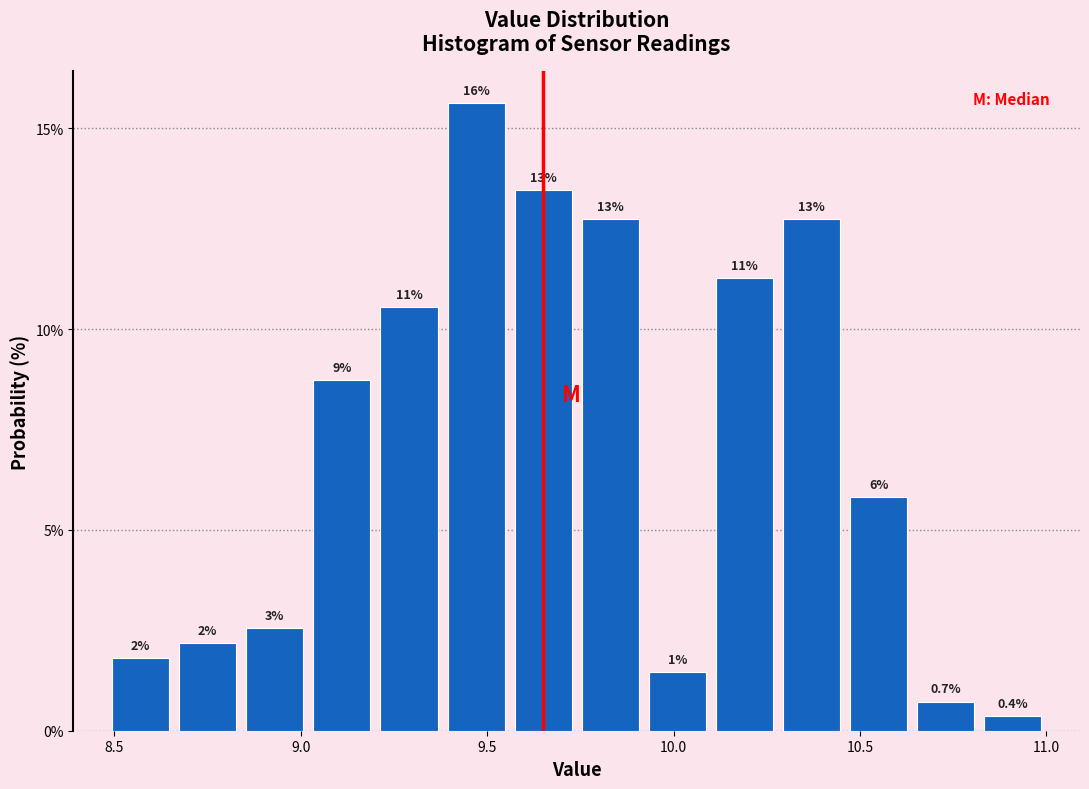

Around what value on the x-axis is the tallest bar? Give the approximate position of its centre, as read against the axis.

9.45